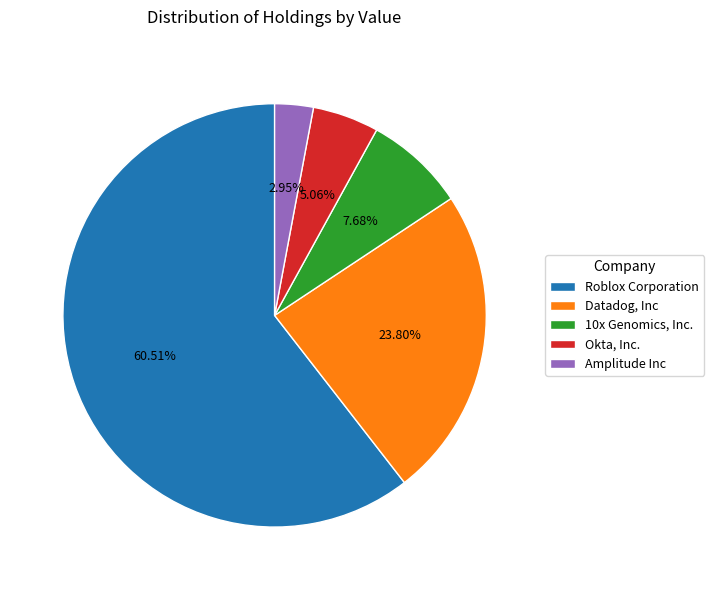

Which category has the biggest portion of the pie?

Roblox Corporation